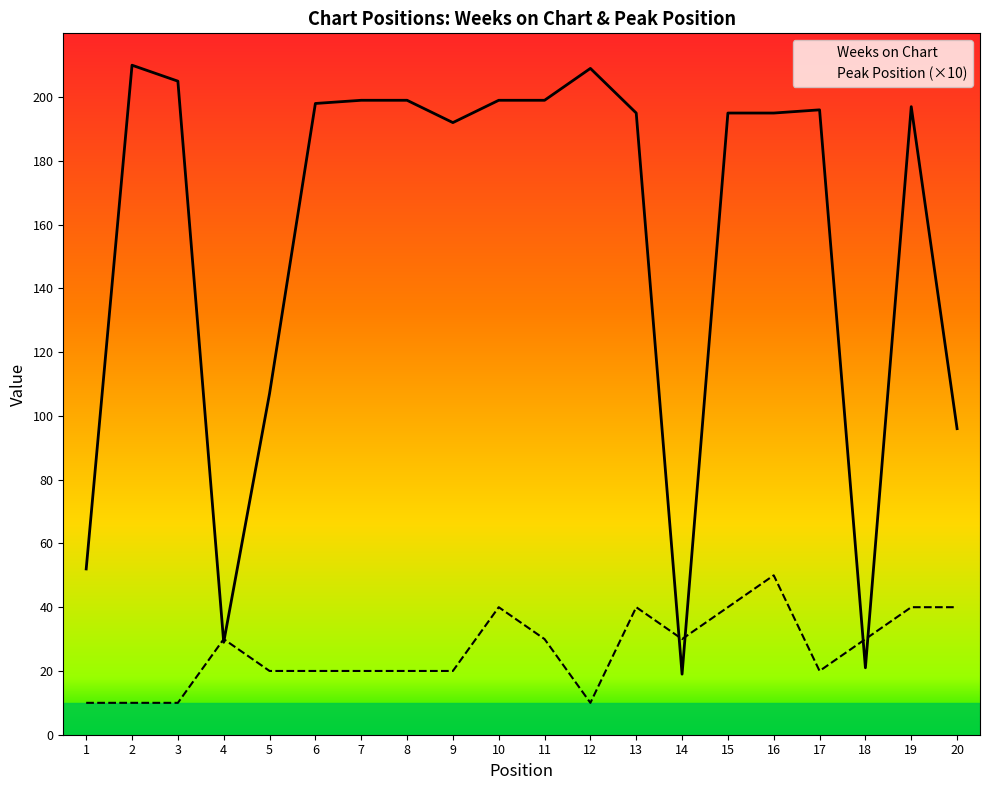

True or false: Peak Position (×10) and Weeks on Chart cross at least once.

True